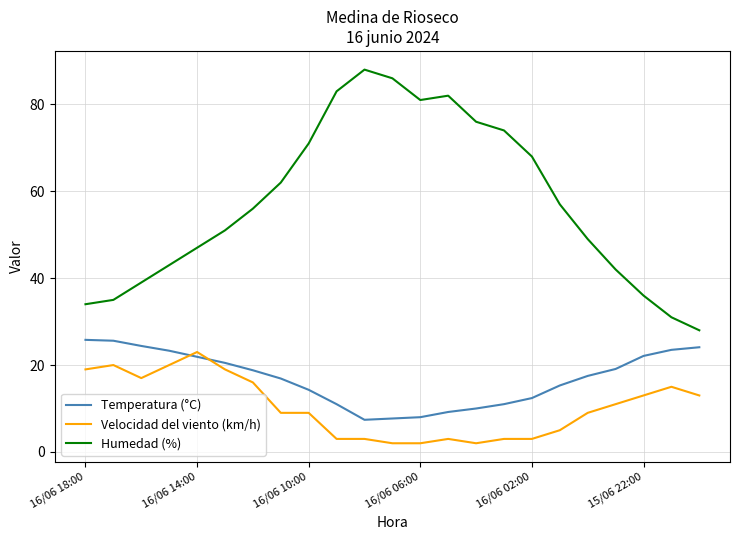

True or false: Humedad (%) and Temperatura (°C) intersect in this chart.

False